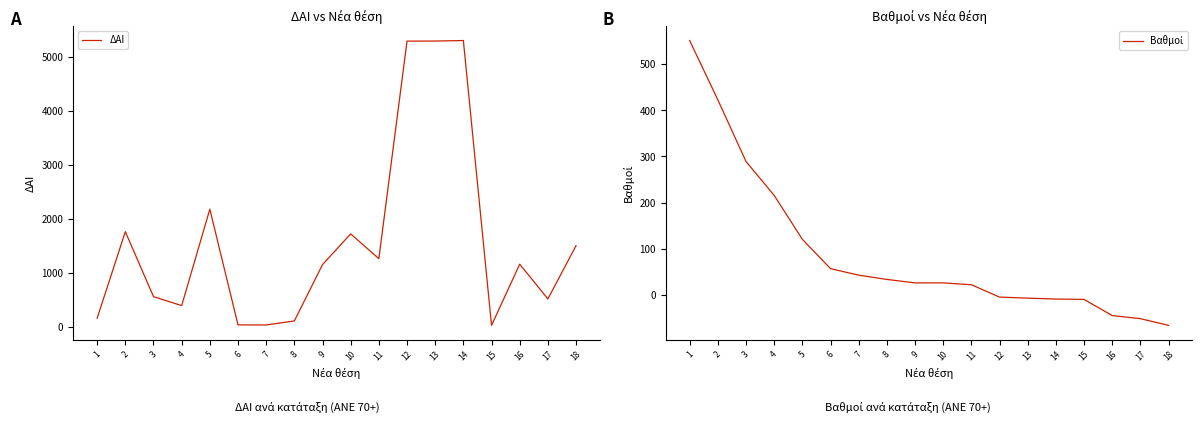

The Βαθμοί series shows -14.0 at 15. True or false?

False